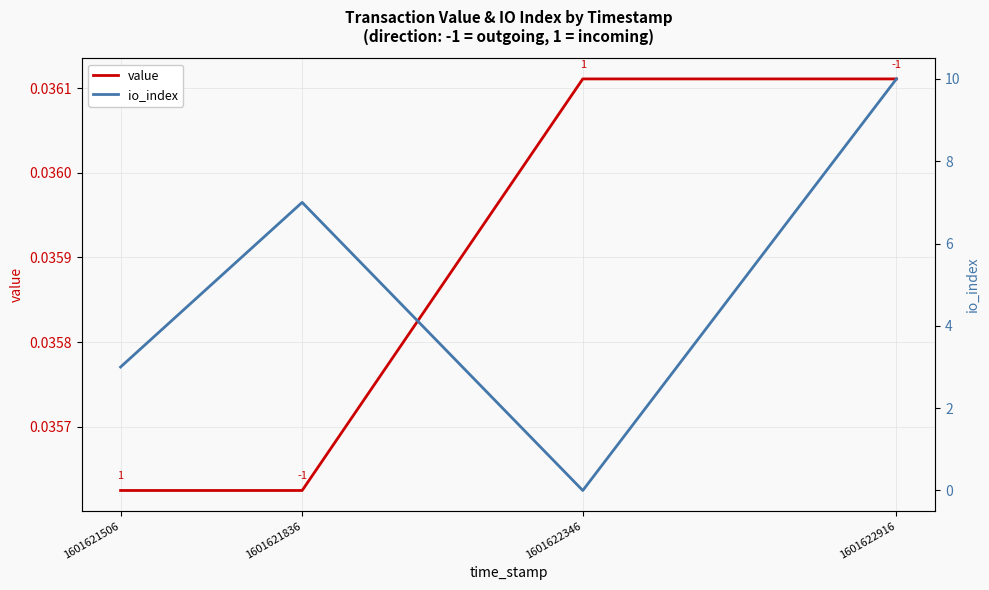

How many lines are shown in the chart?

2